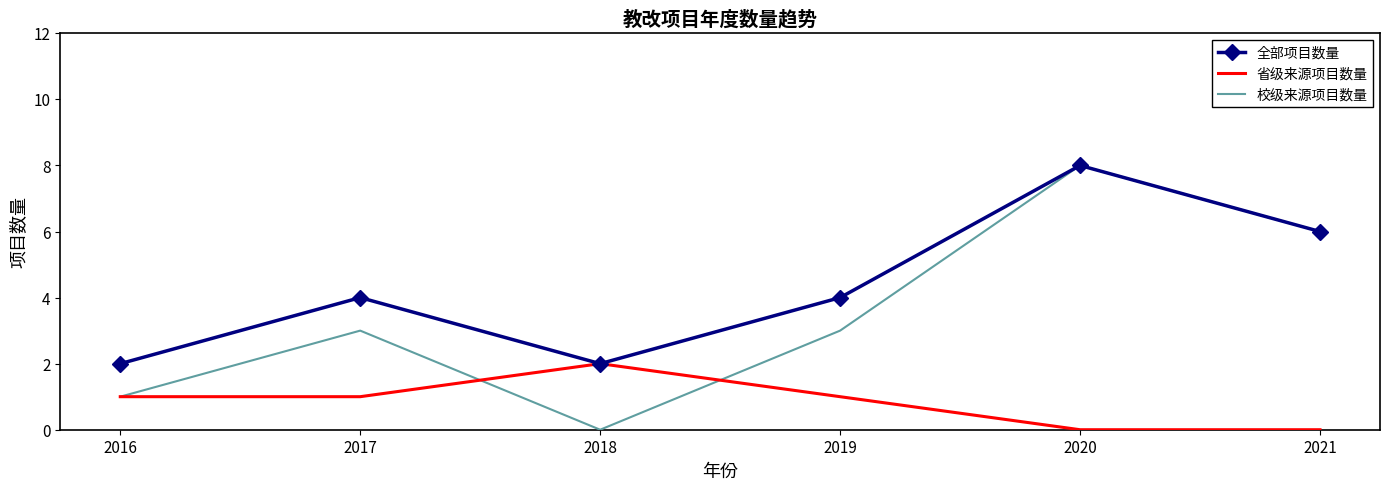

Rank the series by their average value, from highest to lowest.

全部项目数量, 校级来源项目数量, 省级来源项目数量